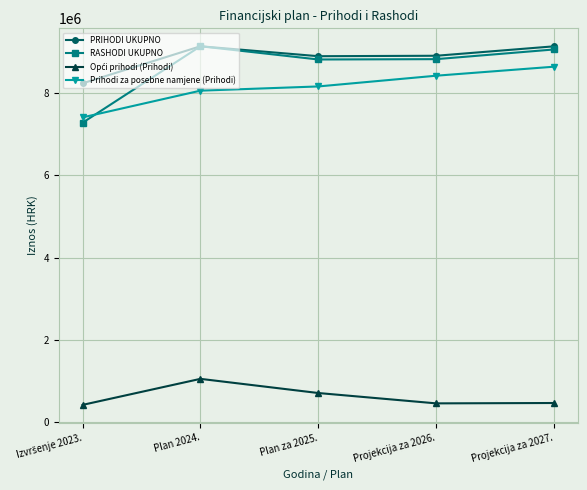

True or false: Prihodi za posebne namjene (Prihodi) and PRIHODI UKUPNO intersect in this chart.

False